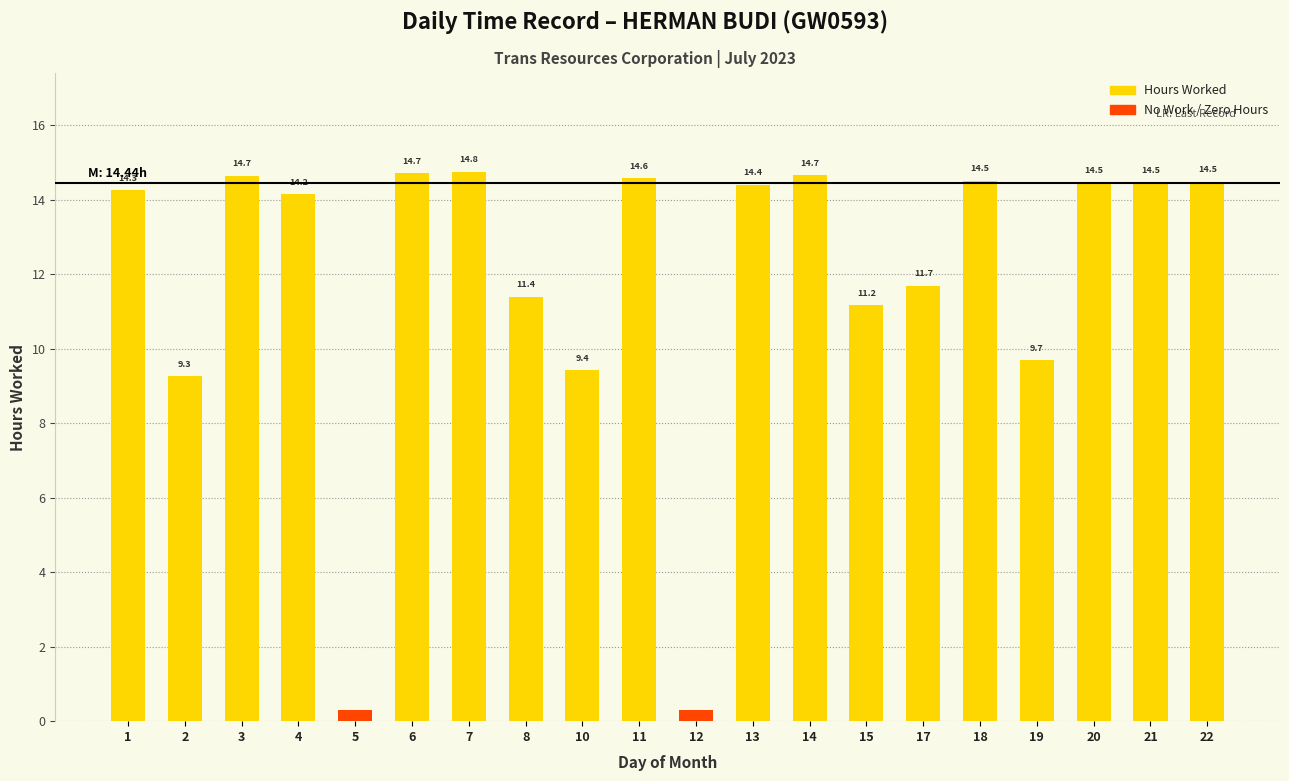

Which category has the lowest value across all series?

5